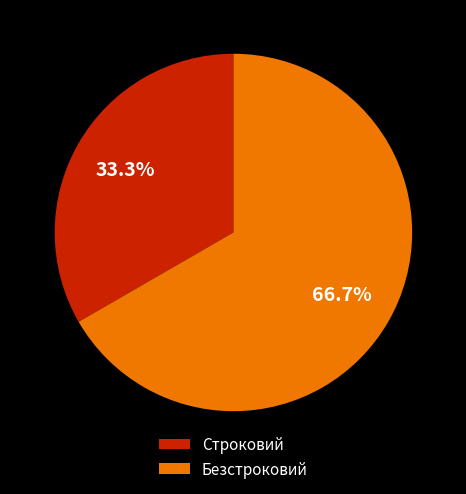

The Безстроковий slice represents 79% of the pie. True or false?

False